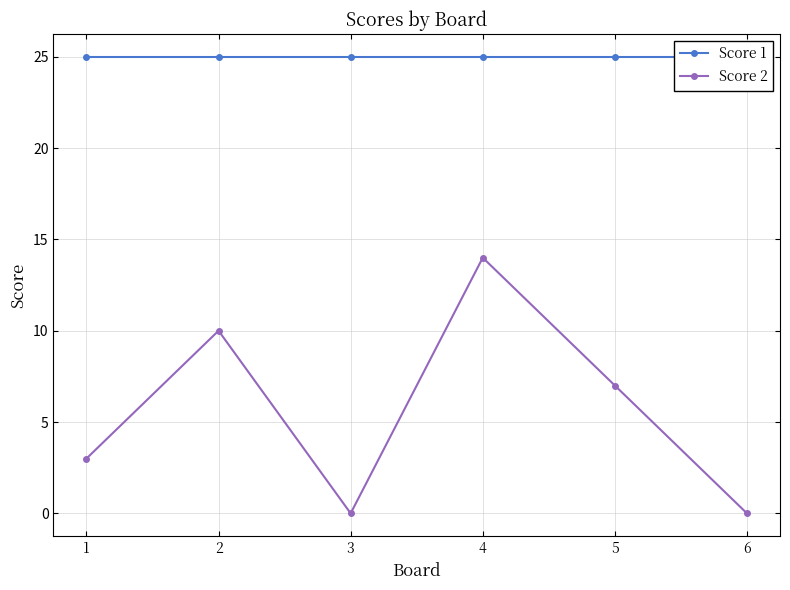

True or false: Score 2 and Score 1 intersect in this chart.

False